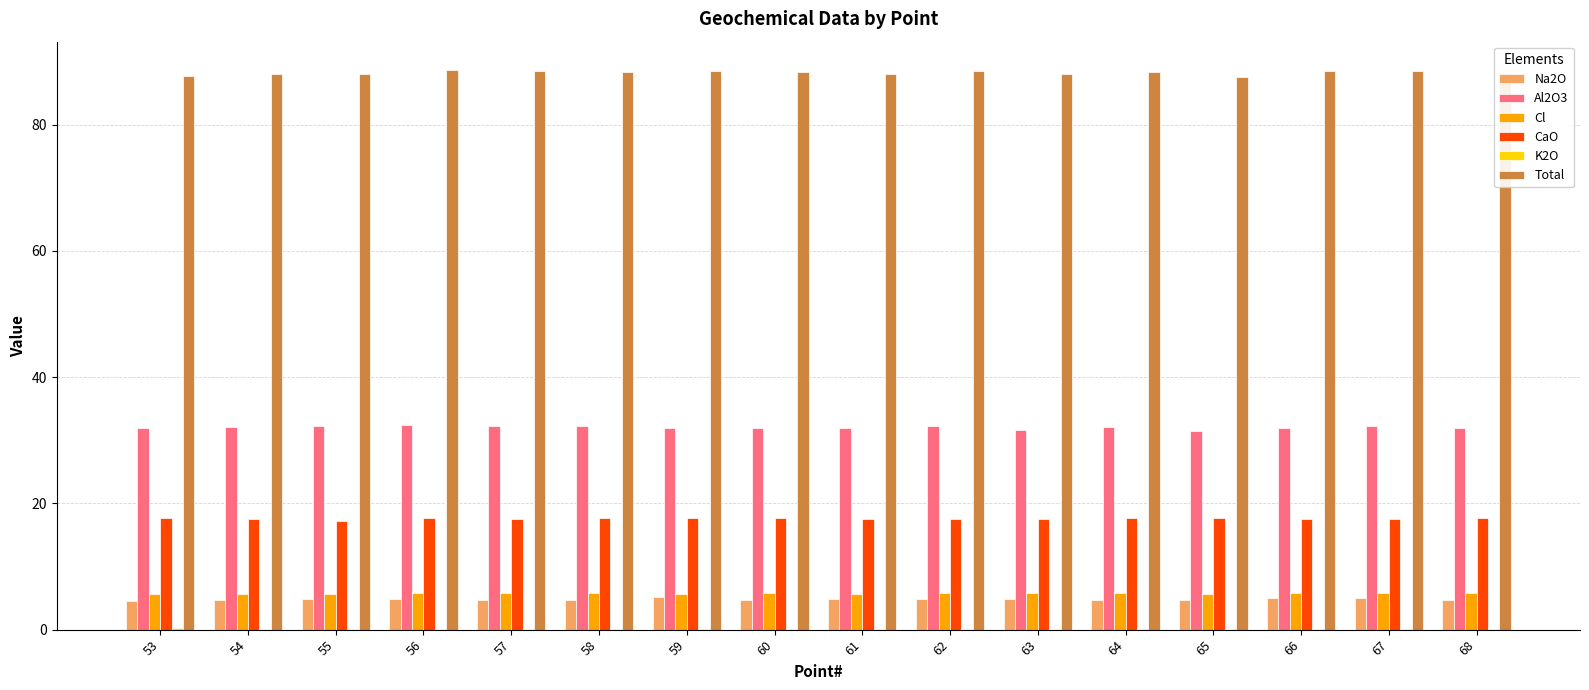

What is the sum of all Al2O3 values?

512.3